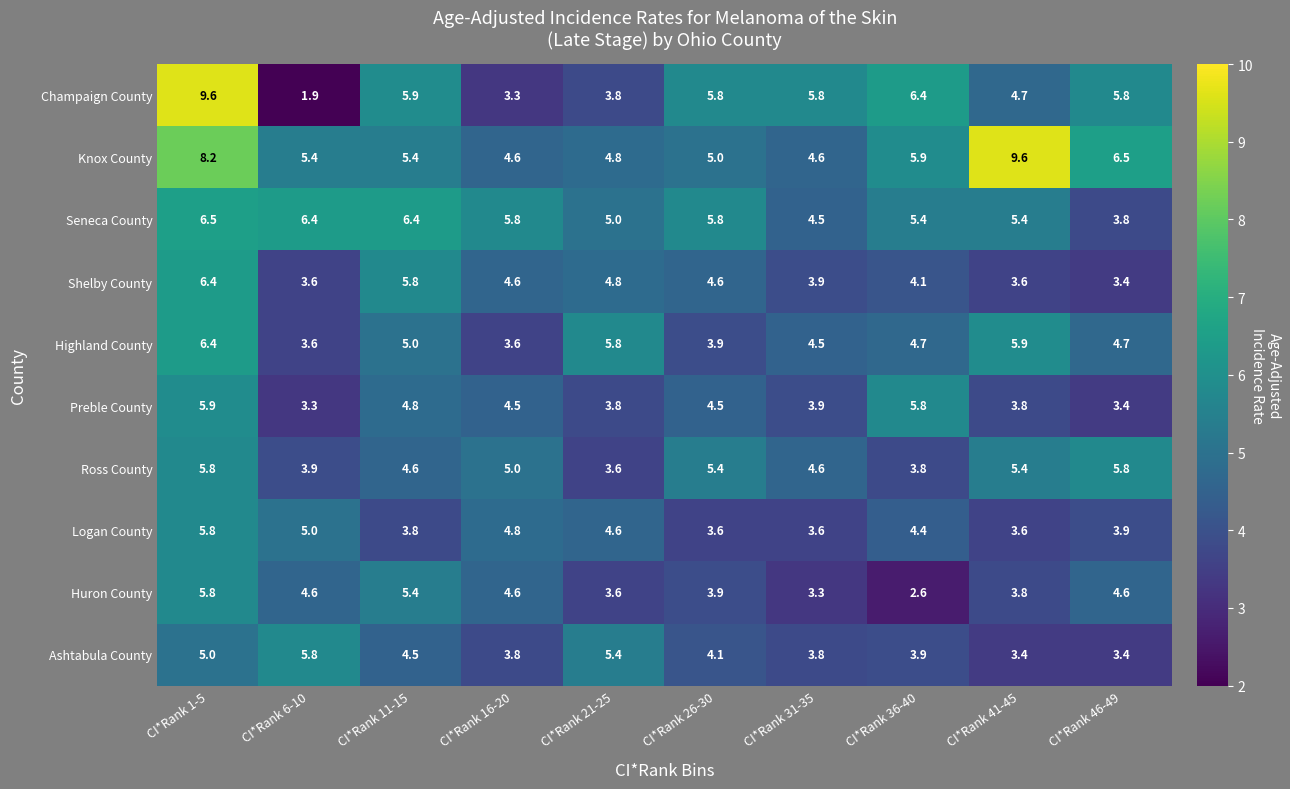

The value of Knox County at CI*Rank 1-5 is 10.7. True or false?

False